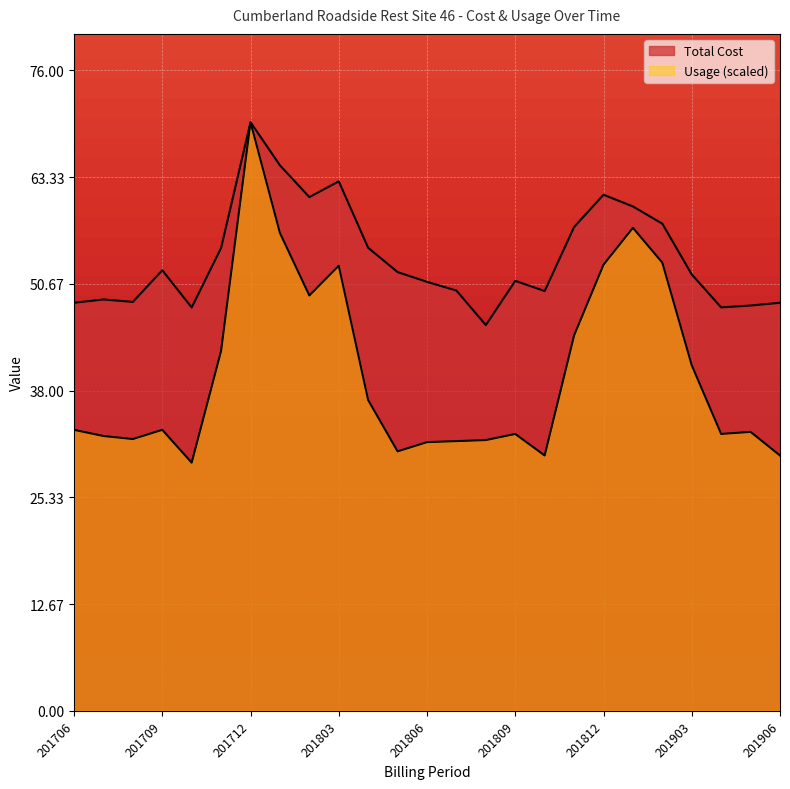

In Total Cost, how many points are higher than both neighbors (excluding endpoints)?

6